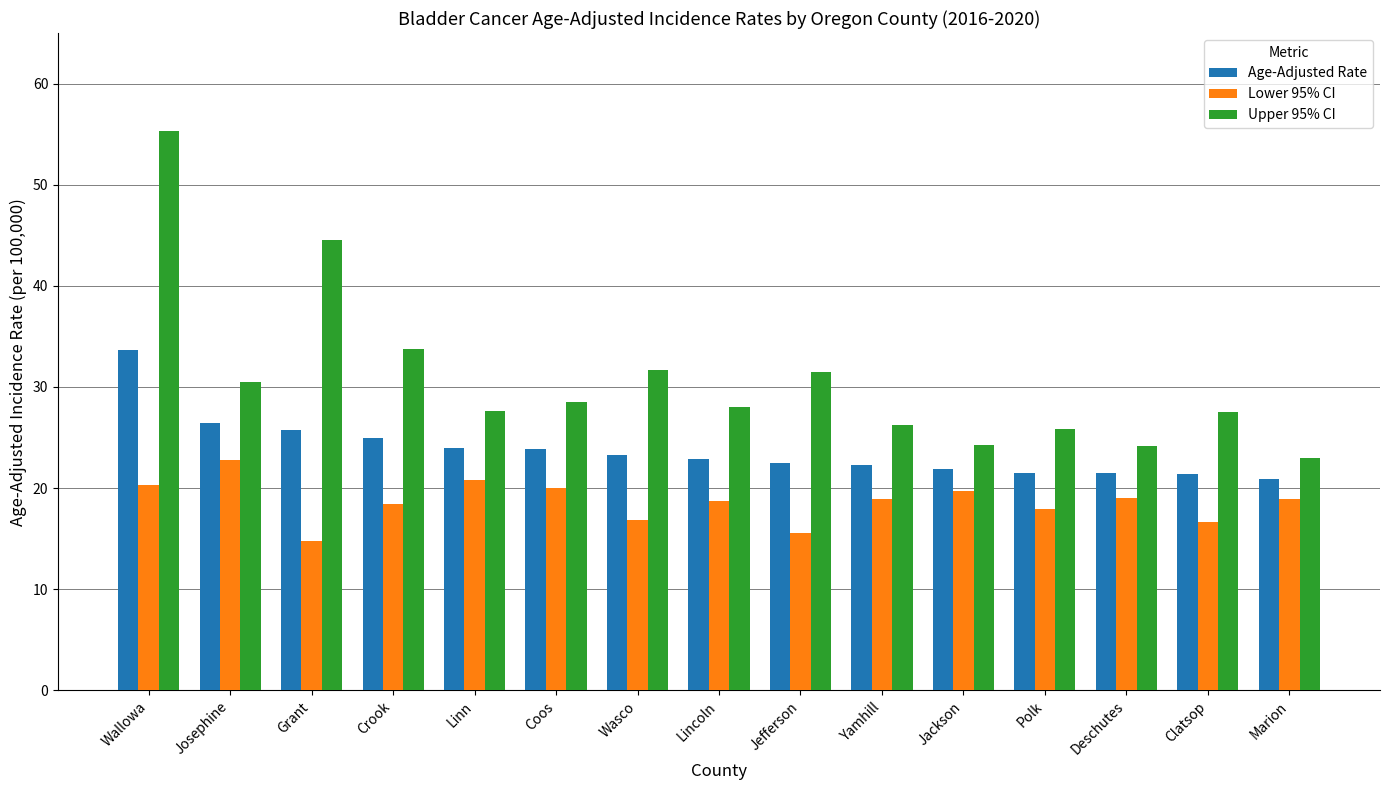

What is the average value of the Upper 95% CI series?

30.8